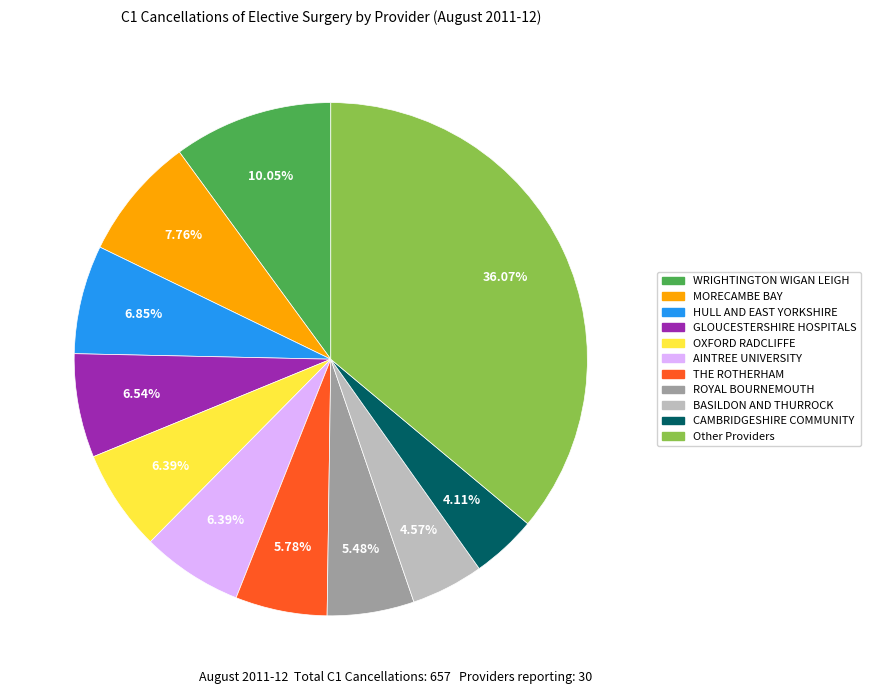

Is there any slice that represents more than half of the pie?

No